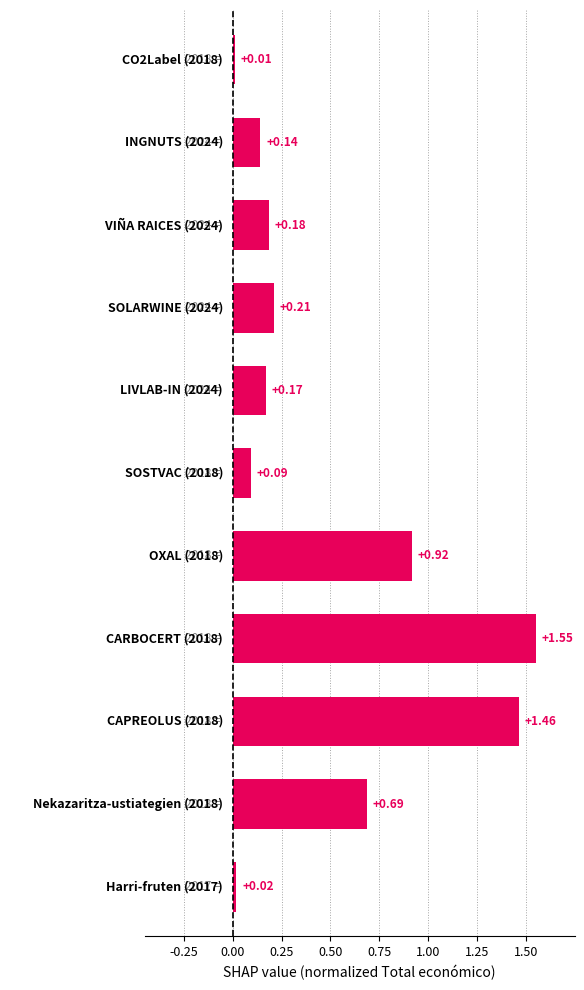

What is the sum of all values?

5.4